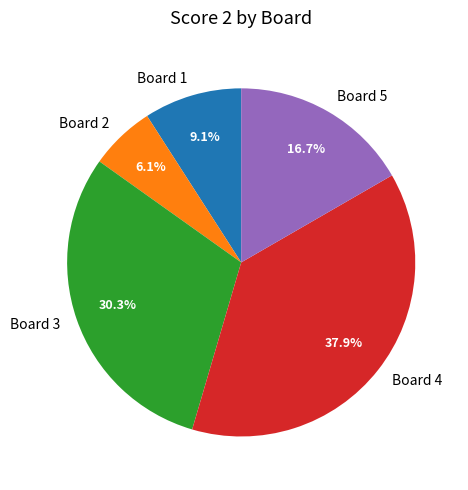

The Board 5 slice represents 17% of the pie. True or false?

True